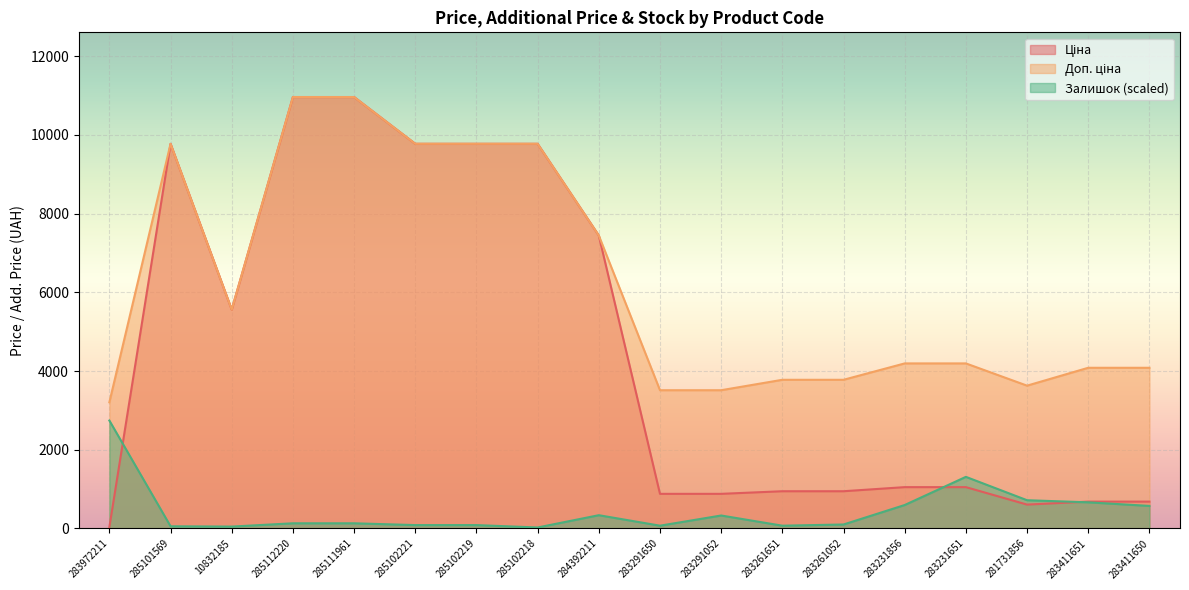

What is the average value of the Ціна series?

4543.0